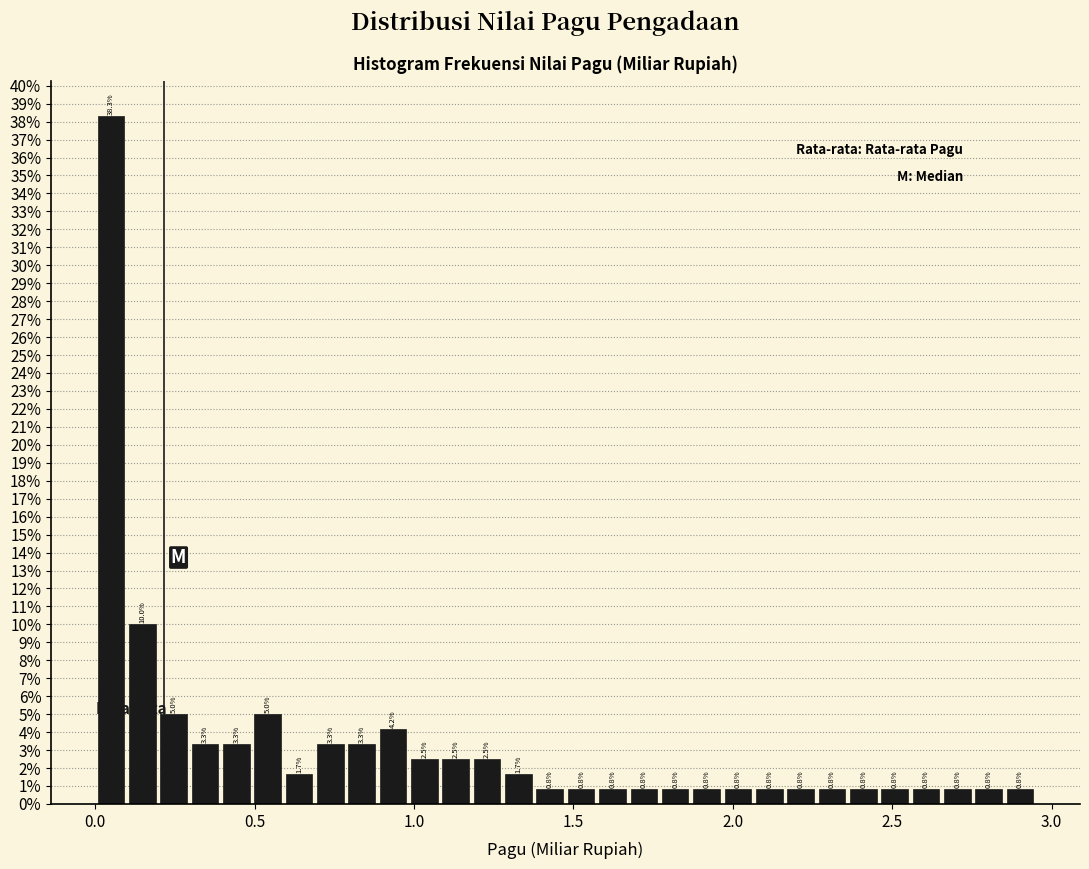

Read against the x-axis, roughly where is the centre of the tallest bar?

0.05